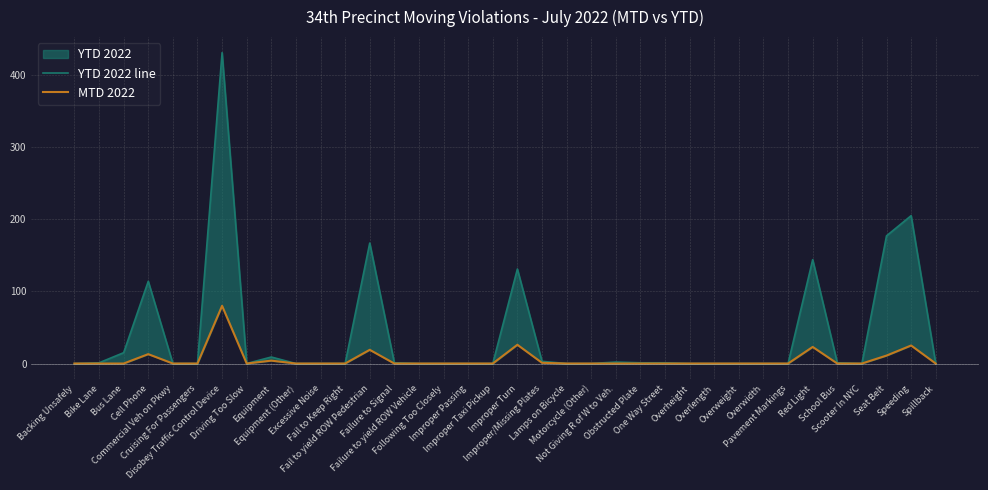

What is the difference between the maximum and minimum values in the MTD 2022 series?

80